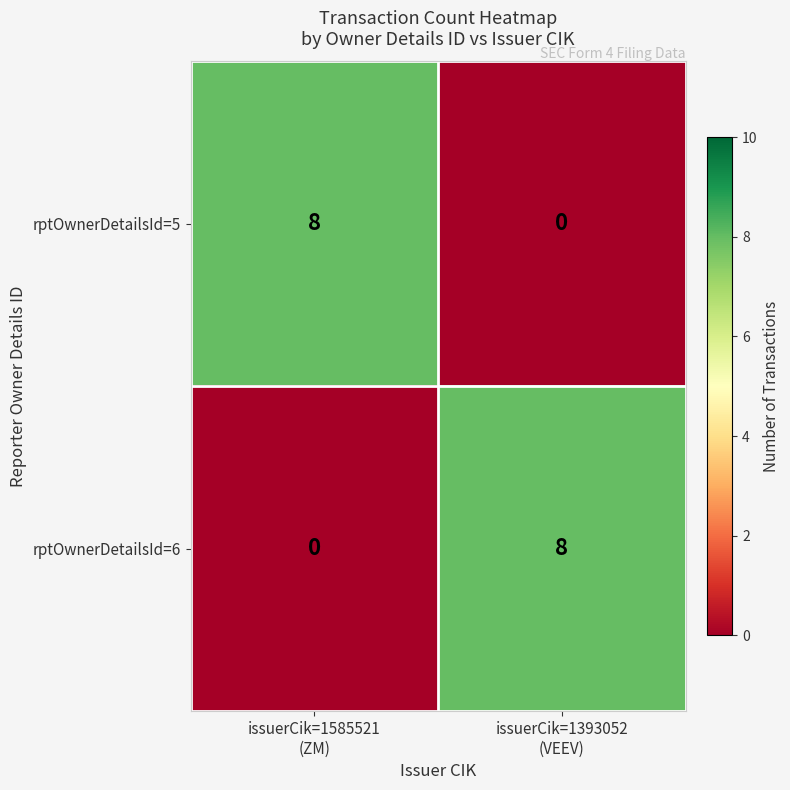

Reading left to right, extract all data points from this chart.

rptOwnerDetailsId=5: 8	0
rptOwnerDetailsId=6: 0	8